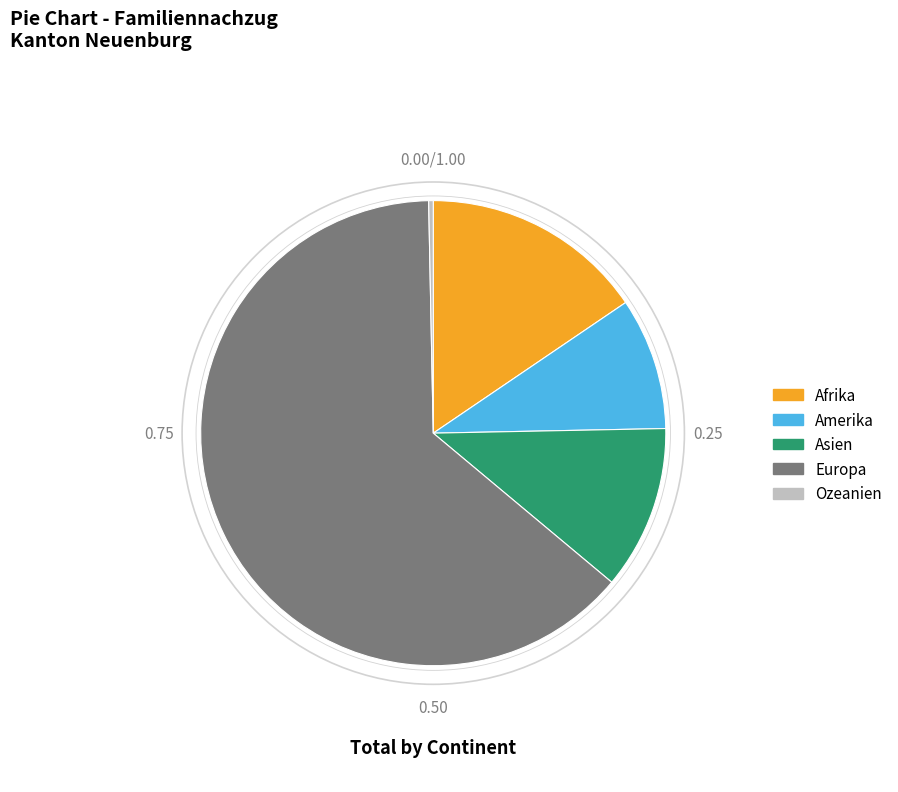

What is the ratio of the value at Asien to the value at Amerika?

1.2